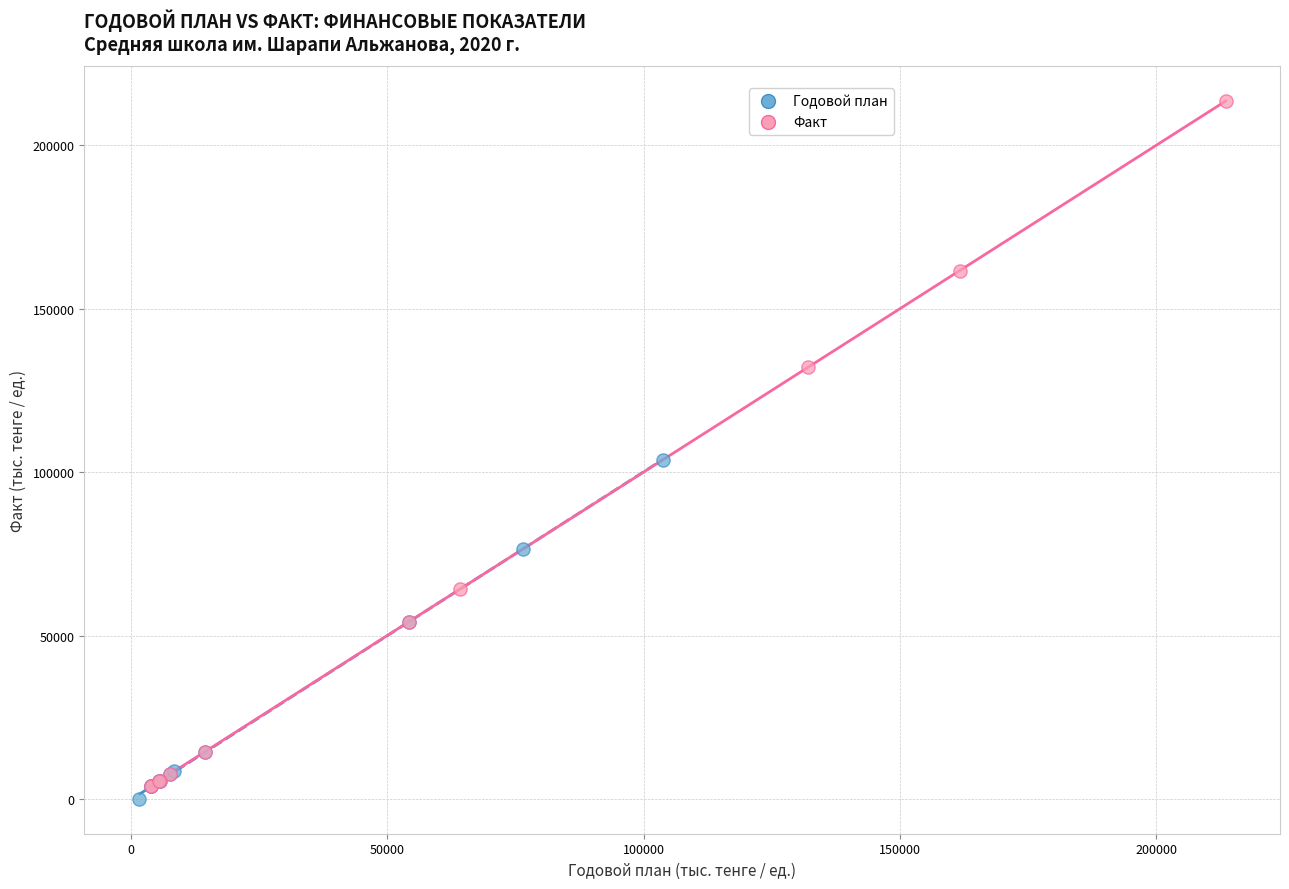

Which series reaches the maximum Y coordinate?

Факт